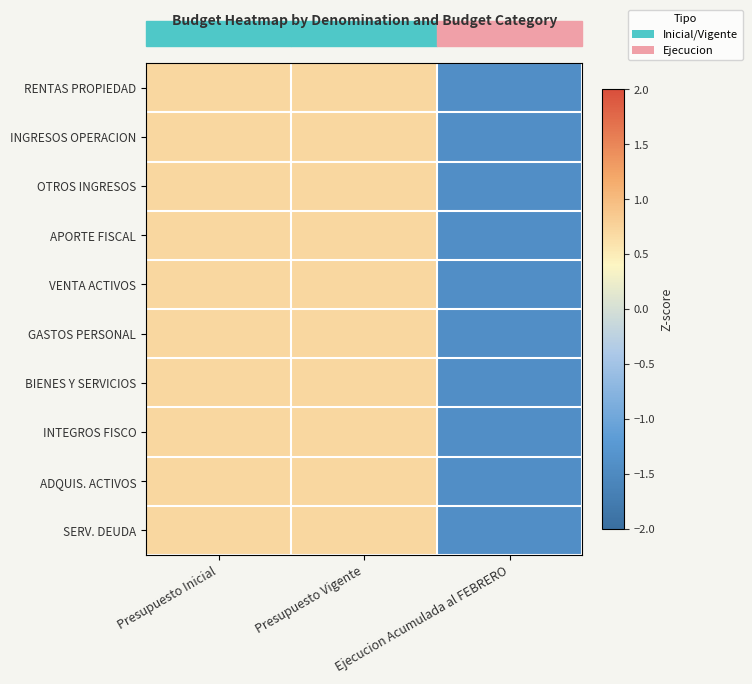

Reading left to right, transcribe all the data shown in this chart.

RENTAS PROPIEDAD: Presupuesto Inicial=0.7	Presupuesto Vigente=0.7	Ejecucion Acumulada al FEBRERO=-1.4
INGRESOS OPERACION: Presupuesto Inicial=0.7	Presupuesto Vigente=0.7	Ejecucion Acumulada al FEBRERO=-1.4
OTROS INGRESOS: Presupuesto Inicial=0.7	Presupuesto Vigente=0.7	Ejecucion Acumulada al FEBRERO=-1.4
APORTE FISCAL: Presupuesto Inicial=0.7	Presupuesto Vigente=0.7	Ejecucion Acumulada al FEBRERO=-1.4
VENTA ACTIVOS: Presupuesto Inicial=0.7	Presupuesto Vigente=0.7	Ejecucion Acumulada al FEBRERO=-1.4
GASTOS PERSONAL: Presupuesto Inicial=0.7	Presupuesto Vigente=0.7	Ejecucion Acumulada al FEBRERO=-1.4
BIENES Y SERVICIOS: Presupuesto Inicial=0.7	Presupuesto Vigente=0.7	Ejecucion Acumulada al FEBRERO=-1.4
INTEGROS FISCO: Presupuesto Inicial=0.7	Presupuesto Vigente=0.7	Ejecucion Acumulada al FEBRERO=-1.4
ADQUIS. ACTIVOS: Presupuesto Inicial=0.7	Presupuesto Vigente=0.7	Ejecucion Acumulada al FEBRERO=-1.4
SERV. DEUDA: Presupuesto Inicial=0.7	Presupuesto Vigente=0.7	Ejecucion Acumulada al FEBRERO=-1.4